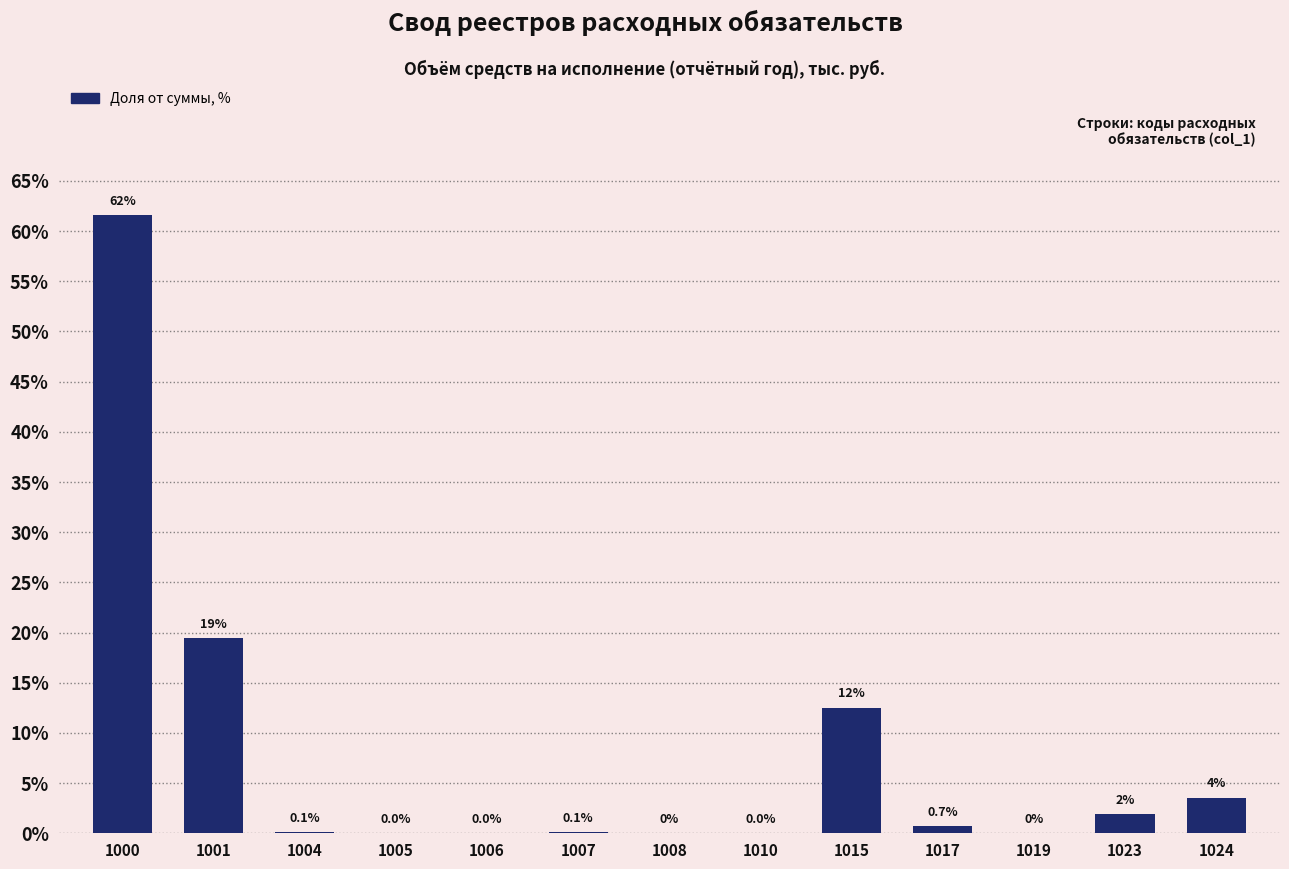

Between 1015 and 1024, which is larger?

1015